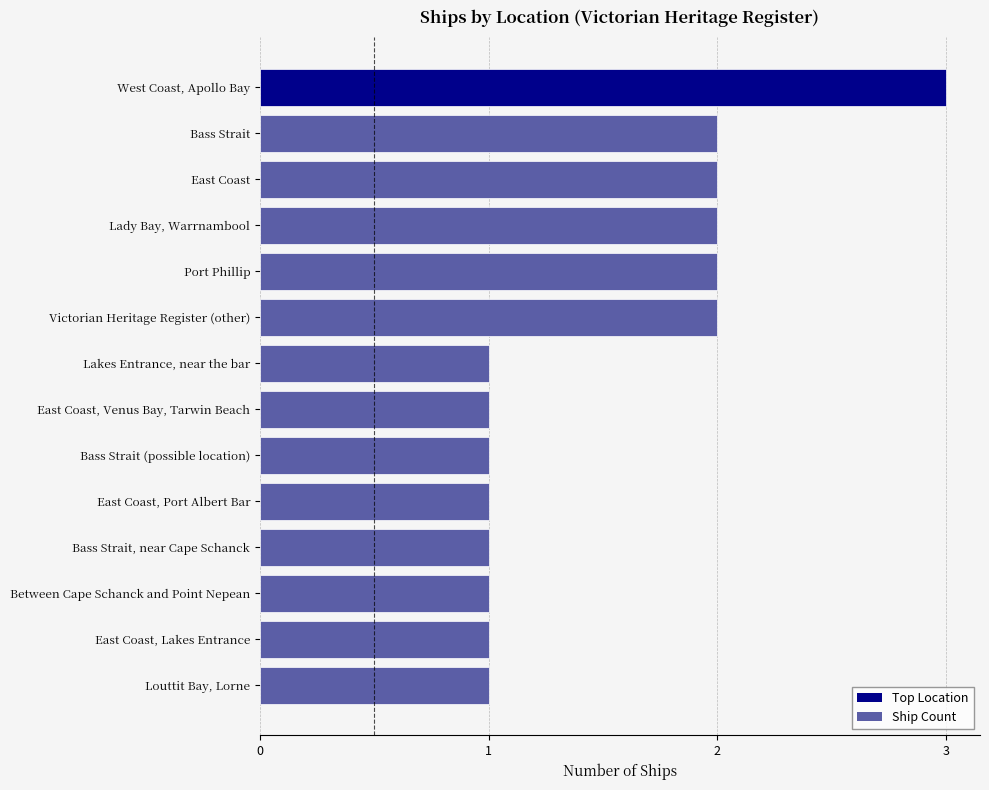

How many data points does each series have?

14